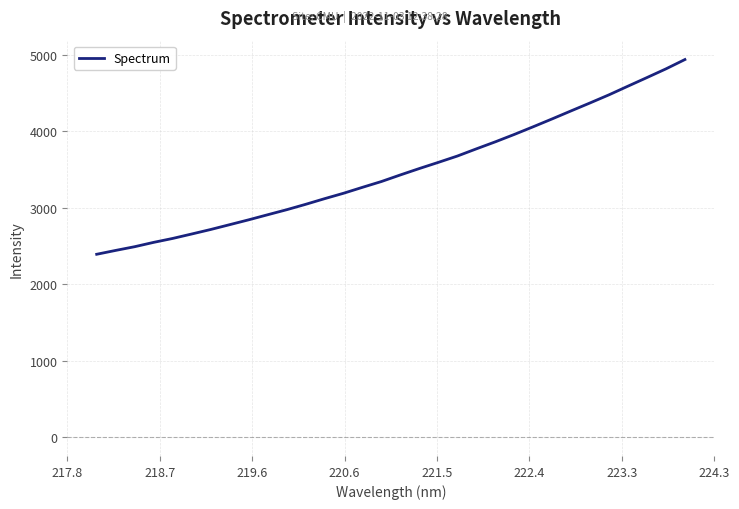

What is the maximum value shown in the chart?

4937.4